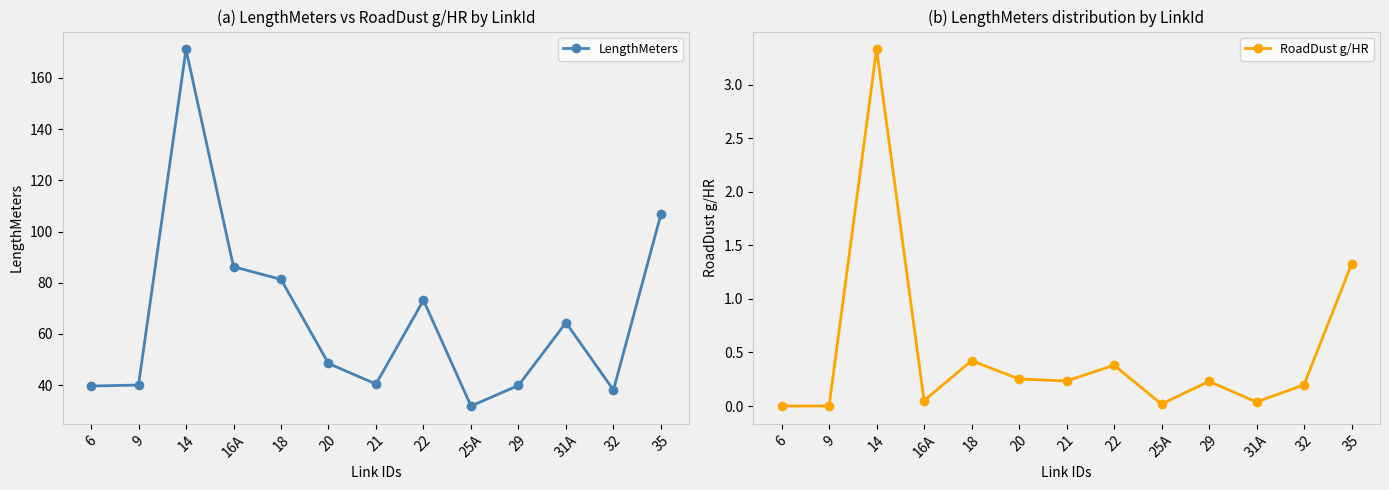

How many categories are shown in the chart?

13